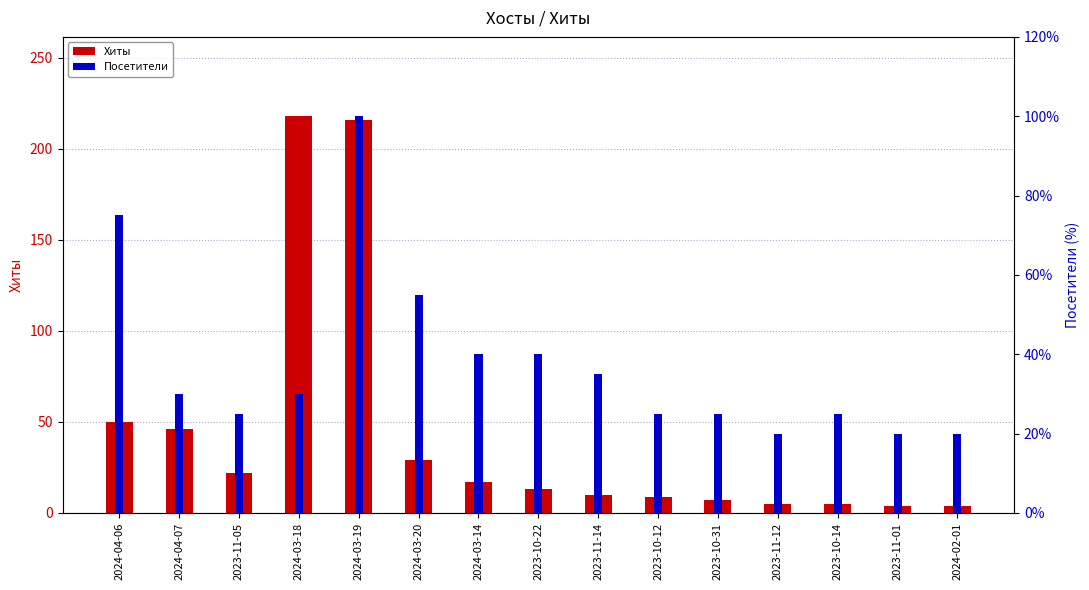

Reading right to left, what are all the values shown in this chart?

Хиты: 4.0	4.0	5.0	5.0	7.0	9.0	10.0	13.0	17.0	29.0	216.0	218.0	22.0	46.0	50.0
Посетители: 20.0	20.0	25.0	20.0	25.0	25.0	35.0	40.0	40.0	55.0	100.0	30.0	25.0	30.0	75.0